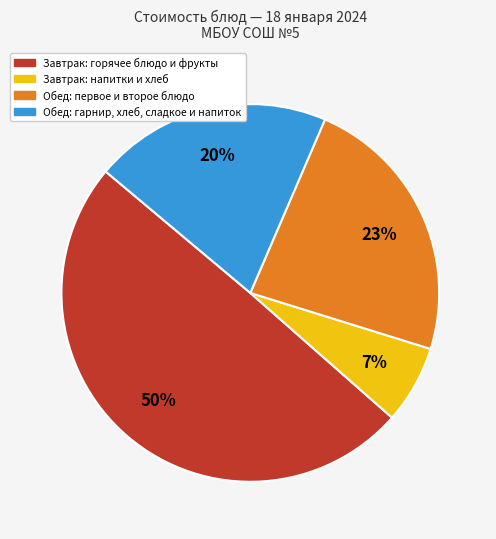

To the nearest percent, what is the average slice percentage?

25%